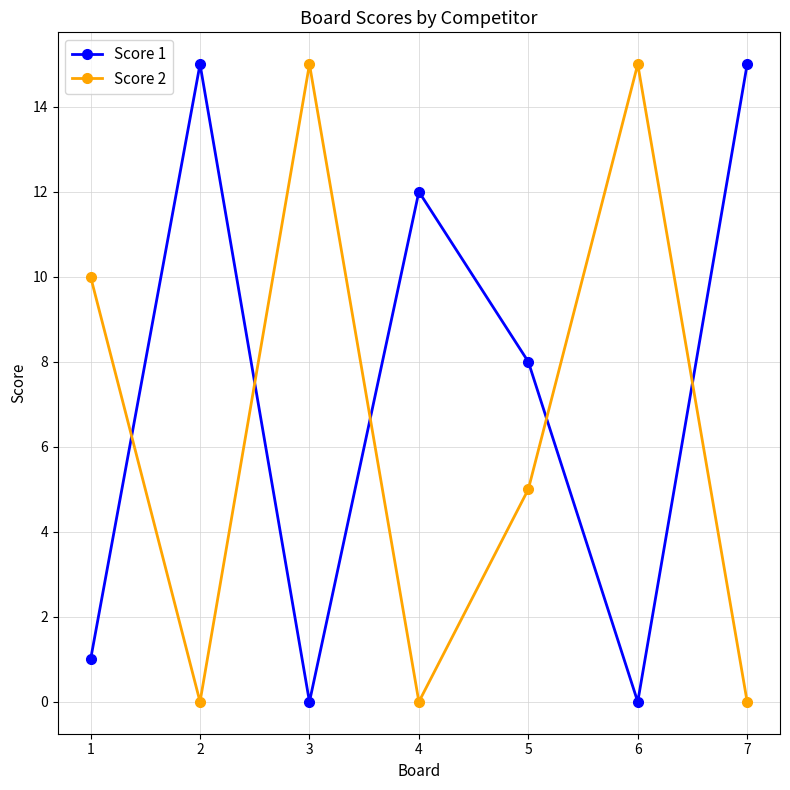

What is the total value across all series at 3?

15